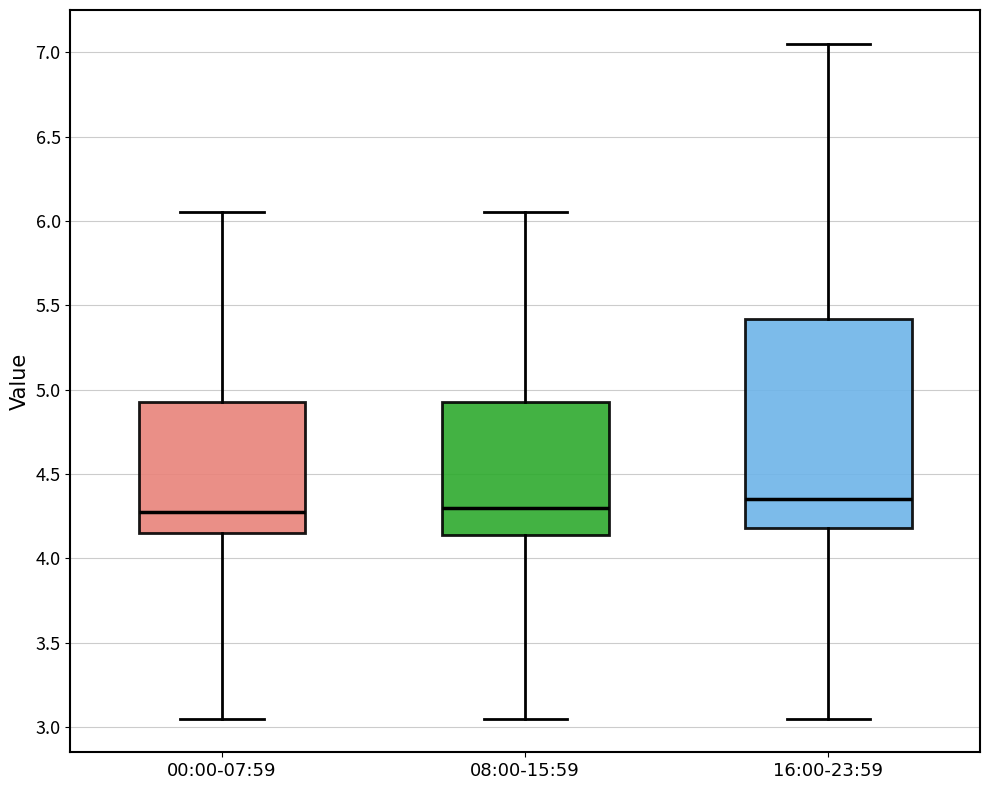

Reading left to right, read every box against the y-axis: the position of its median line, the range the box covers, and the ends of its whiskers. The values are not printed on the chart, so give them approximately, as read against the axis.

00:00-07:59: median 4.30, box 4.15 to 4.95, whiskers 3.05 to 6.05
08:00-15:59: median 4.30, box 4.15 to 4.95, whiskers 3.05 to 6.05
16:00-23:59: median 4.35, box 4.20 to 5.40, whiskers 3.05 to 7.05